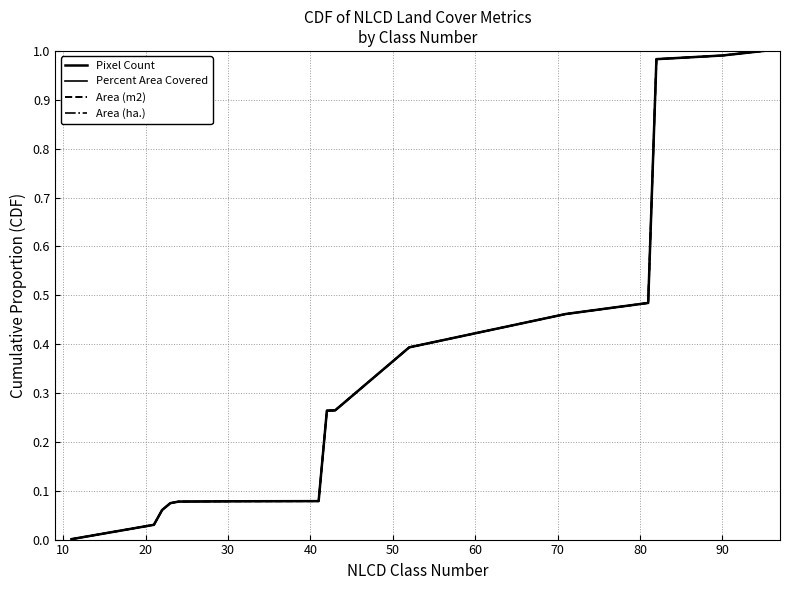

Does the chart have visible grid lines?

Yes